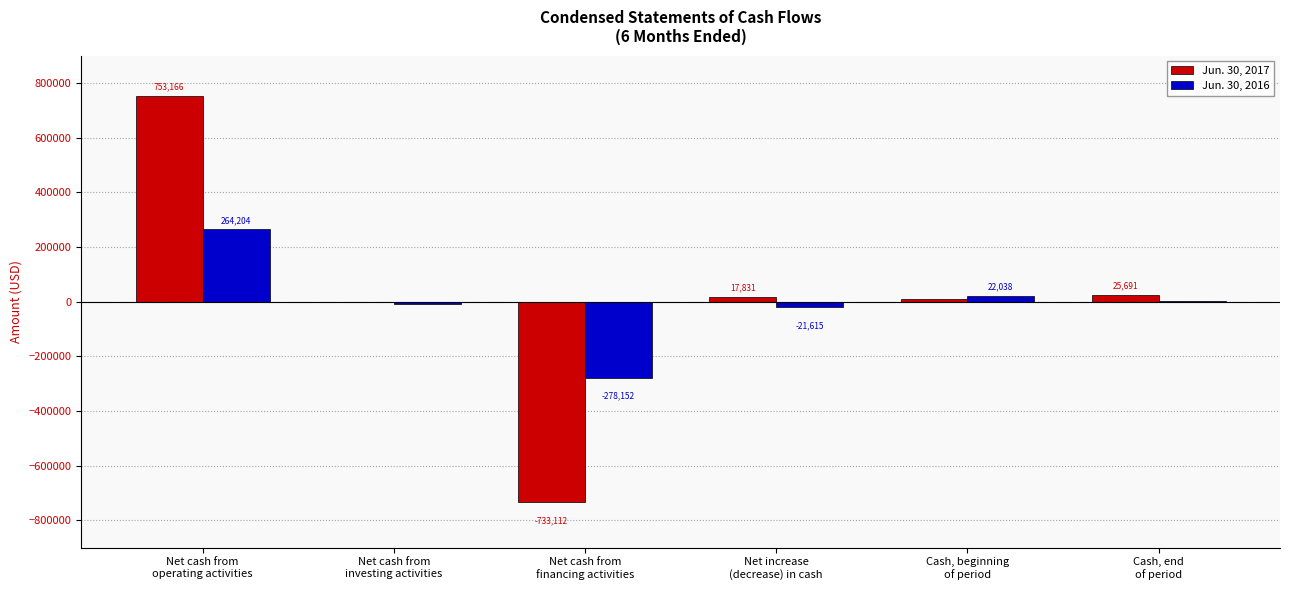

How many series are shown in this chart?

2